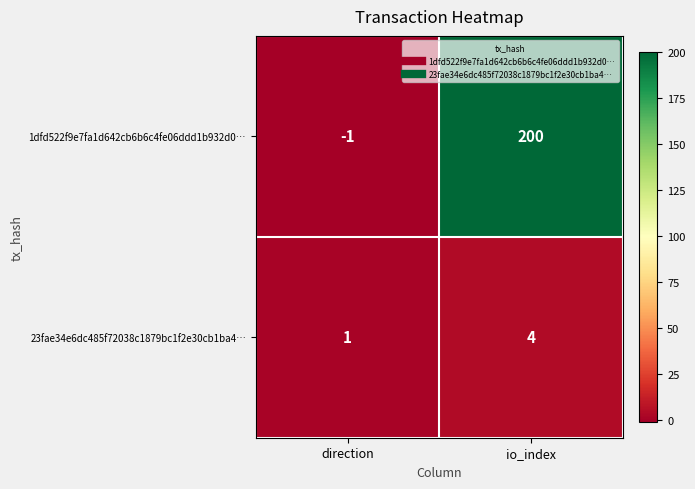

Where is 23fae34e6dc485f72038c1879bc1f2e30cb1ba4… nearest to the value 2?

direction